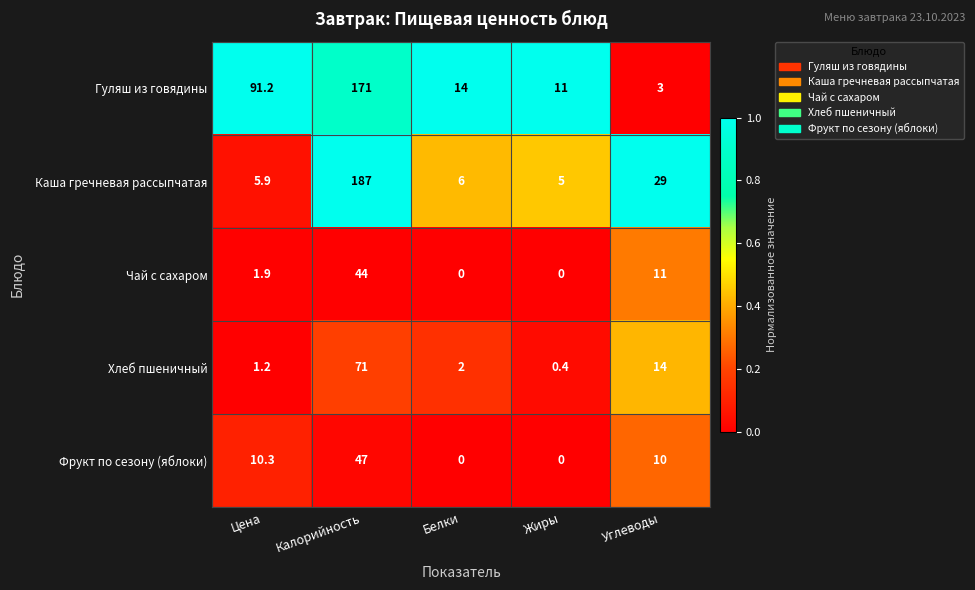

What is the sum of the Каша гречневая рассыпчатая values at Жиры and Цена?

10.9